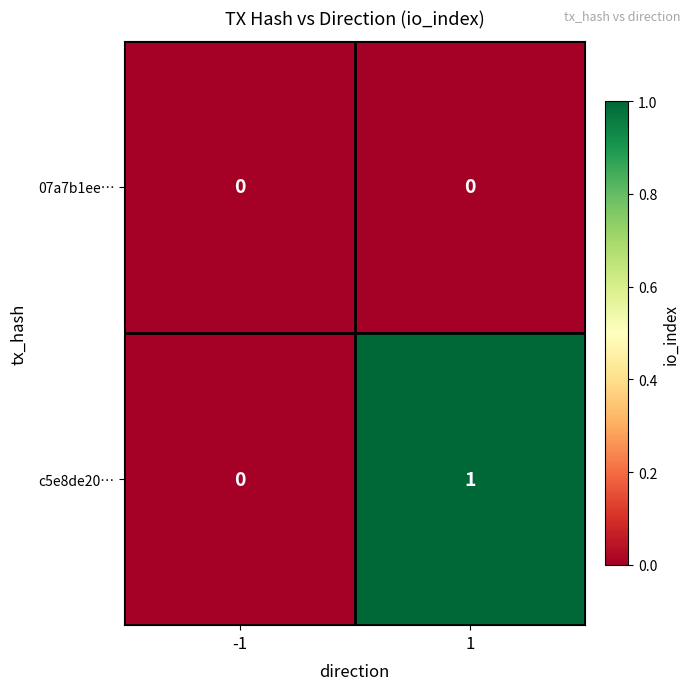

Which series has the largest total across all categories?

c5e8de20…